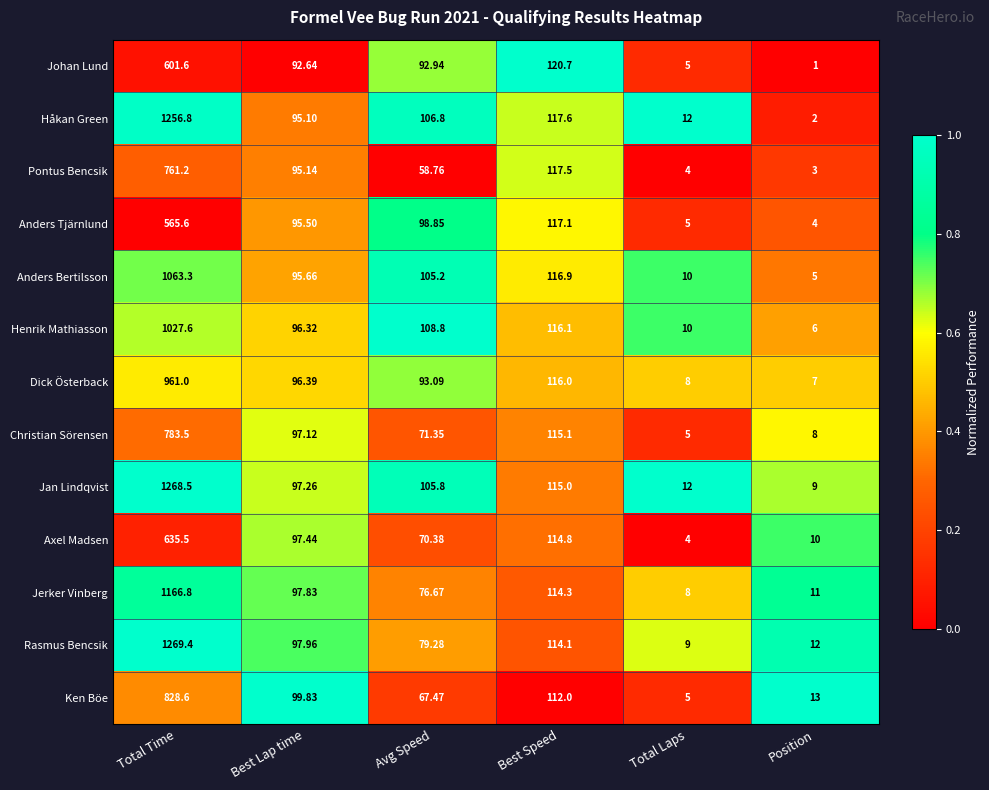

At which label does Pontus Bencsik reach its peak?

Total Time